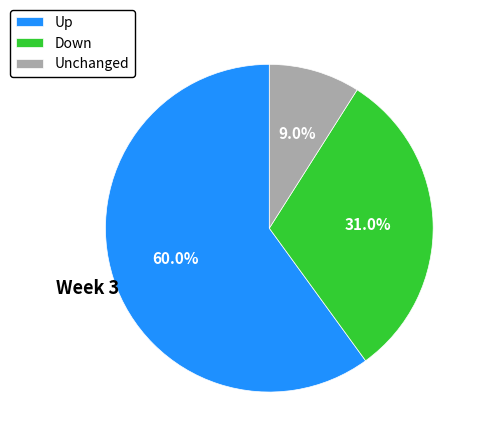

Is there a majority slice in this chart?

Yes